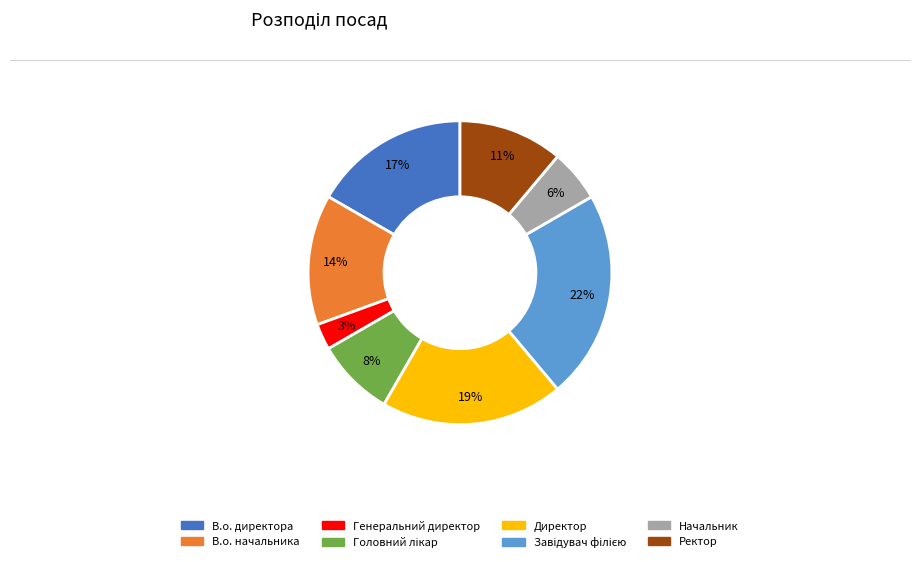

How many slices are in this pie chart?

8